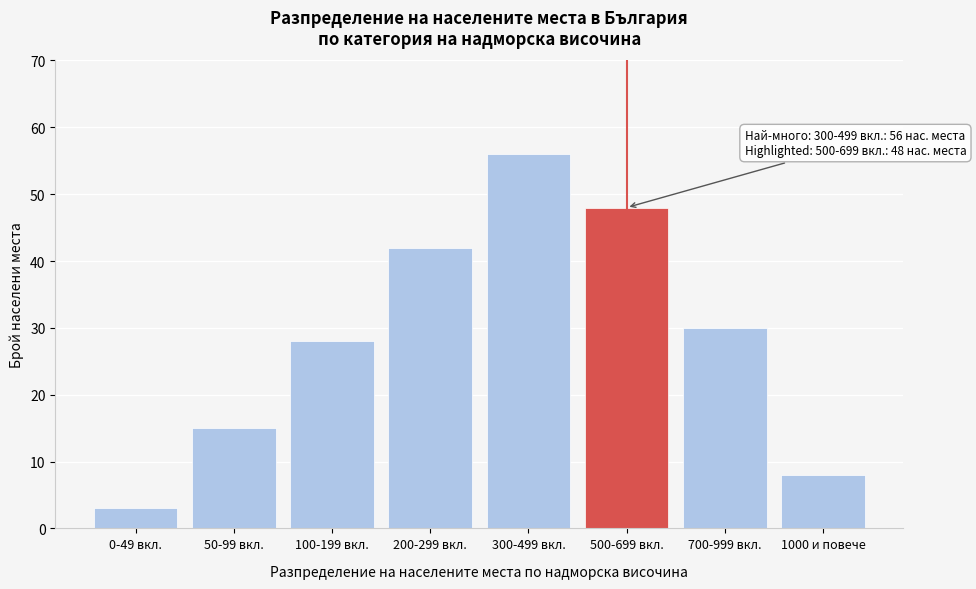

Reading right to left, transcribe all the data shown in this chart.

8	30	48	56	42	28	15	3